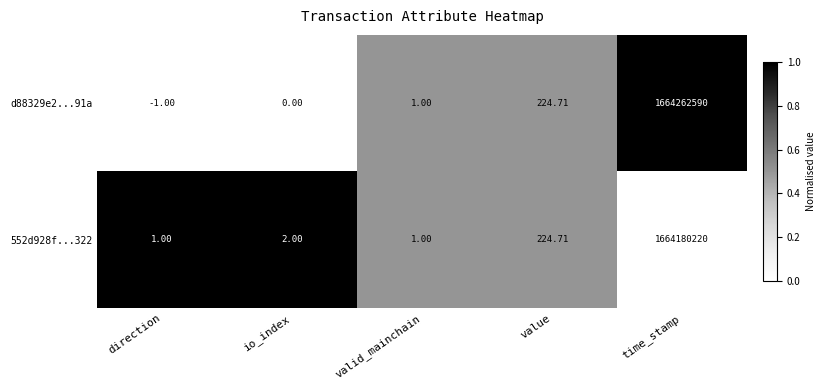

How many series are shown in this chart?

2